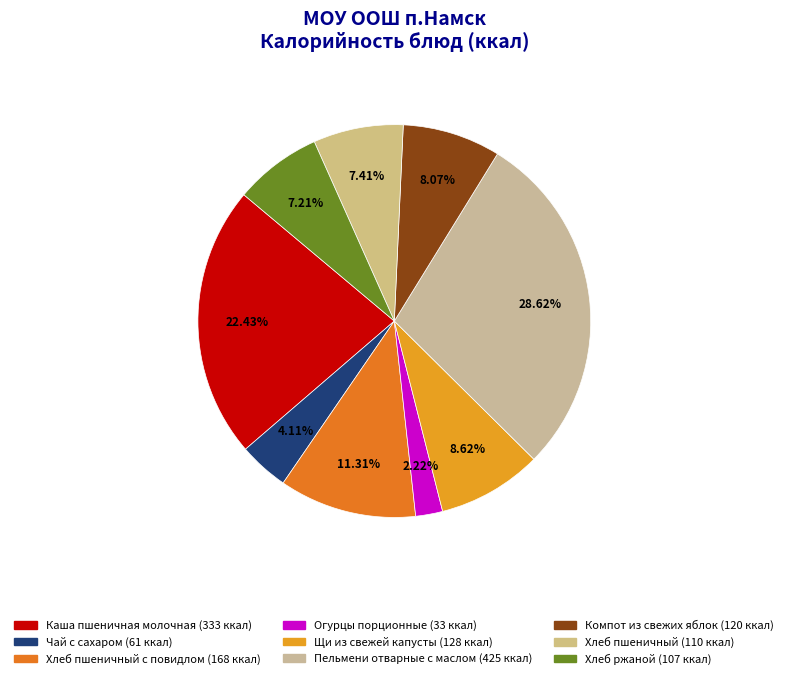

How many segments does this pie chart have?

9